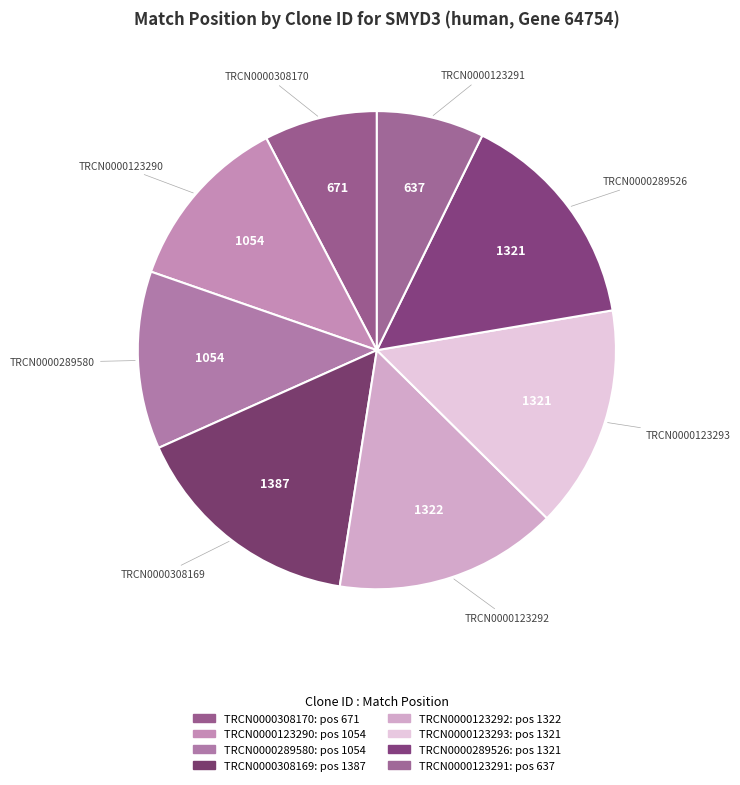

Which category has the biggest portion of the pie?

TRCN0000308169